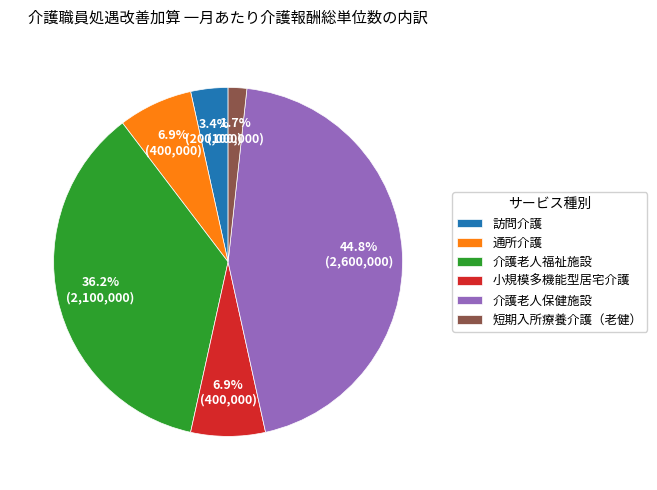

Is there any slice that represents more than half of the pie?

No